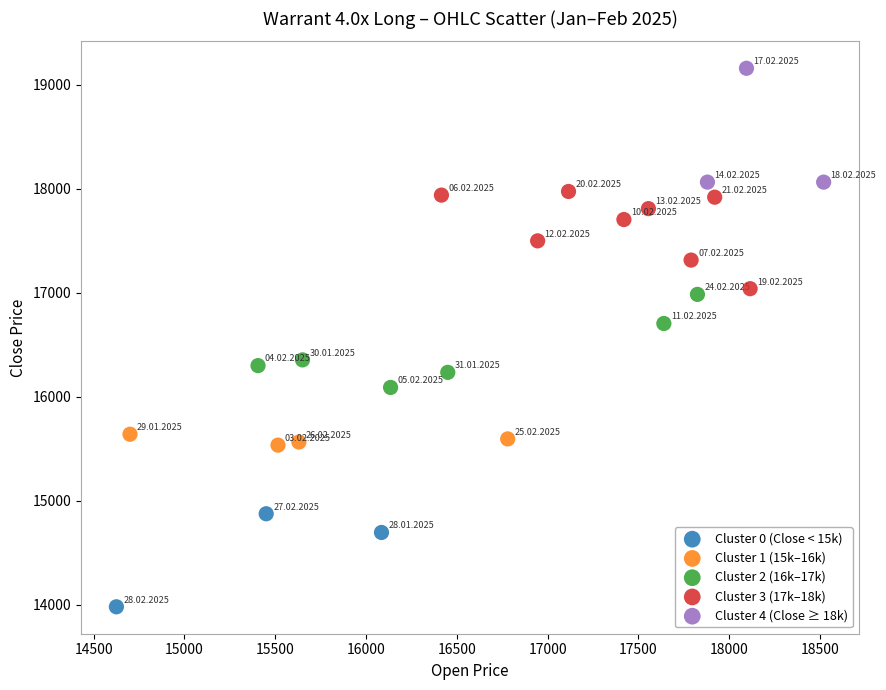

Which series contains the lowest Y value?

Cluster 0 (Close < 15k)